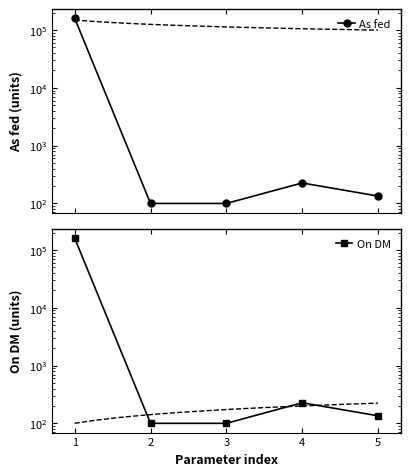

Which series has the largest total across all categories?

On DM